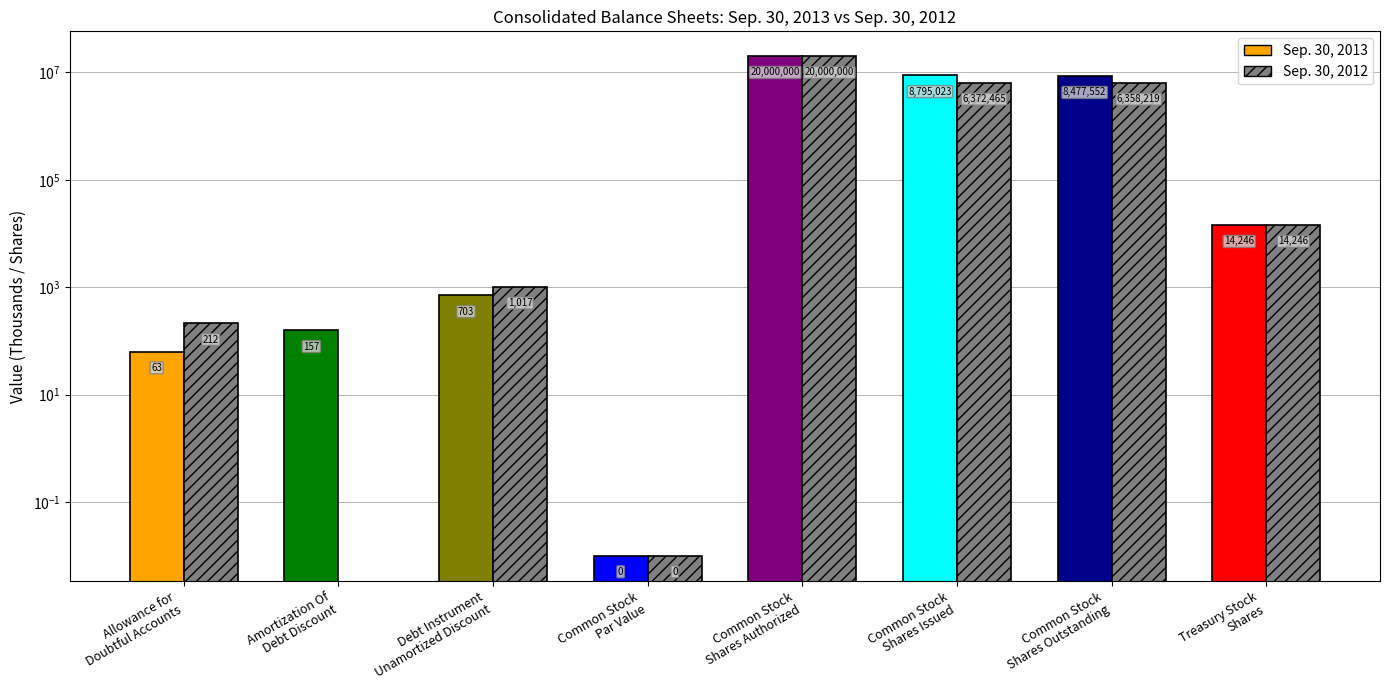

Between Debt Instrument
Unamortized Discount and Common Stock
Shares Issued, which is larger?

Common Stock
Shares Issued